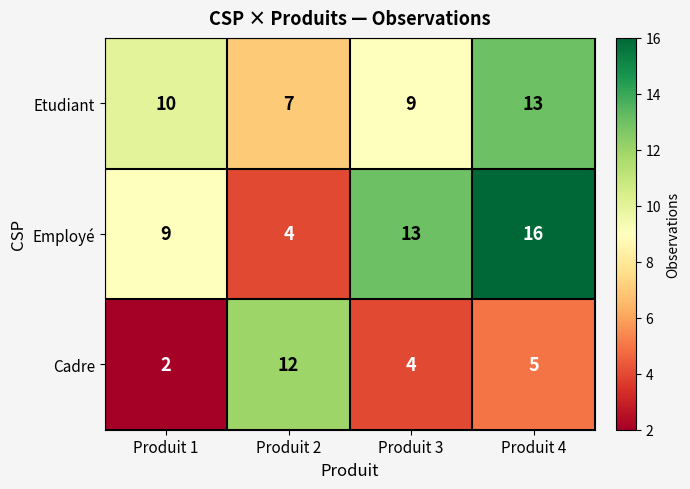

List the series in order of their peak value, lowest first.

Cadre, Etudiant, Employé